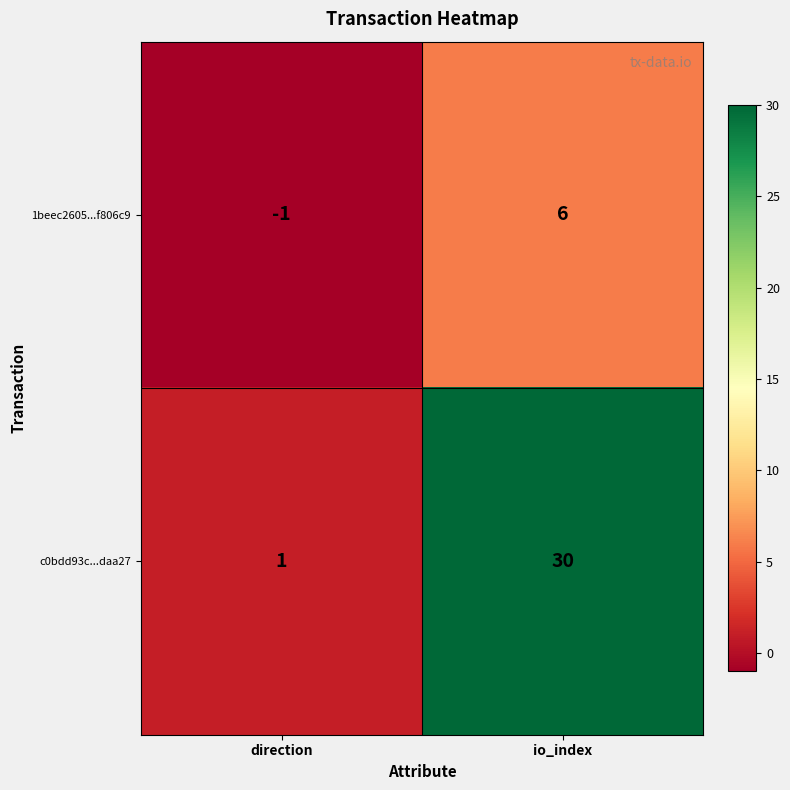

Read the 1beec2605...f806c9 value at io_index.

6